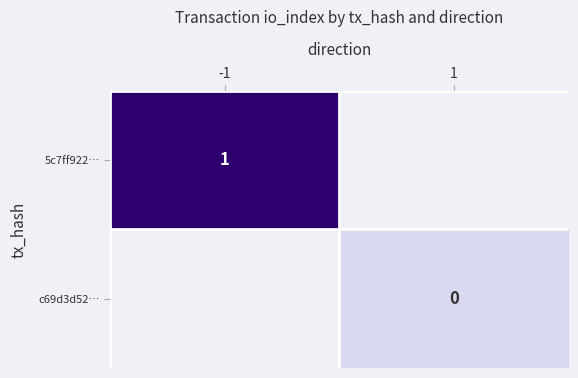

Is it true that 5c7ff922… equals 2 at -1?

False